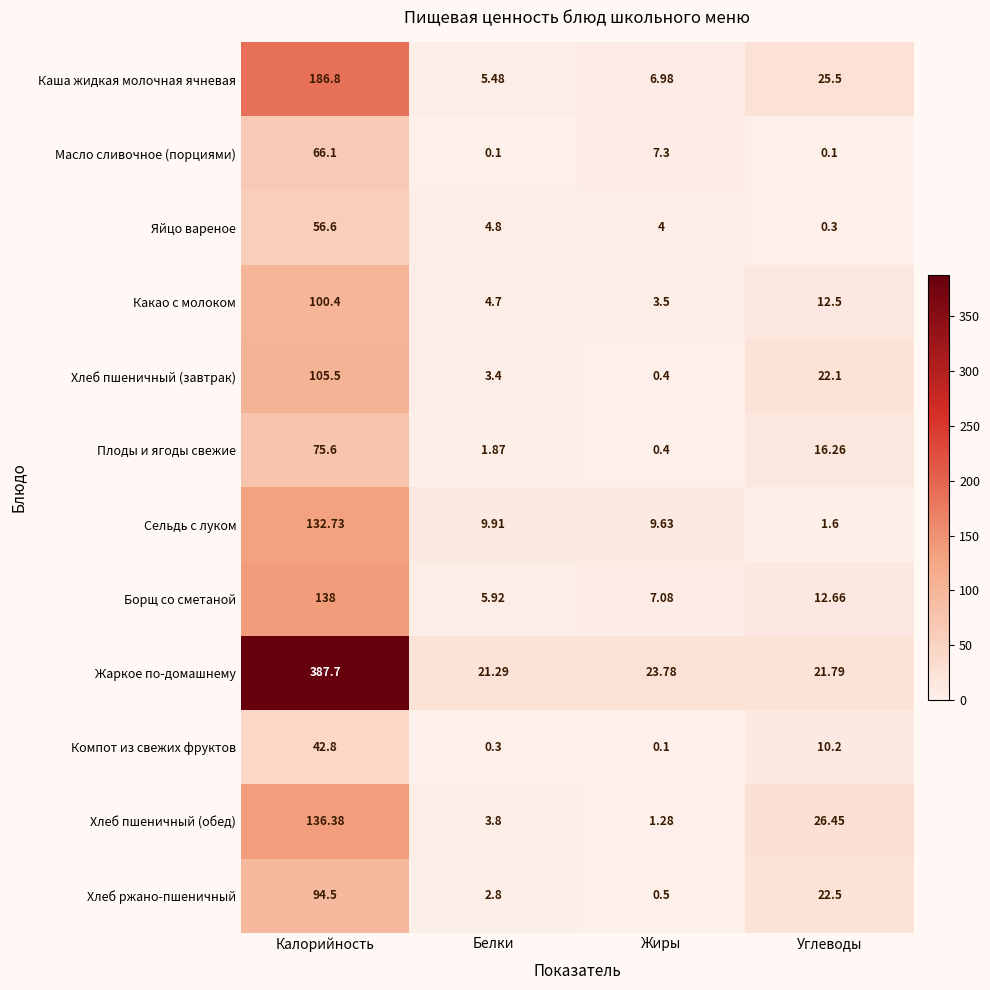

Rank the series by their maximum value, from lowest to highest.

Компот из свежих фруктов, Яйцо вареное, Масло сливочное (порциями), Плоды и ягоды свежие, Хлеб ржано-пшеничный, Какао с молоком, Хлеб пшеничный (завтрак), Сельдь с луком, Хлеб пшеничный (обед), Борщ со сметаной, Каша жидкая молочная ячневая, Жаркое по-домашнему